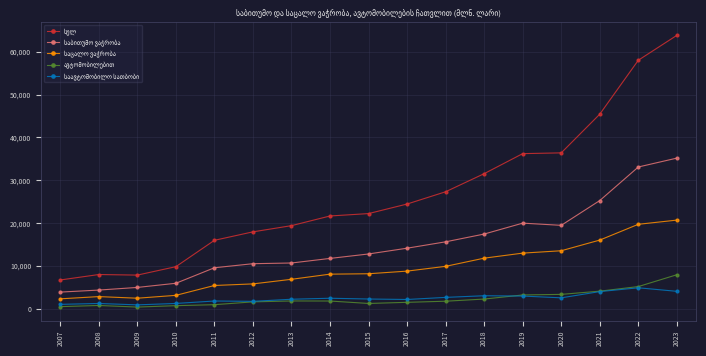

At which category is the sum across all series the highest?

2023